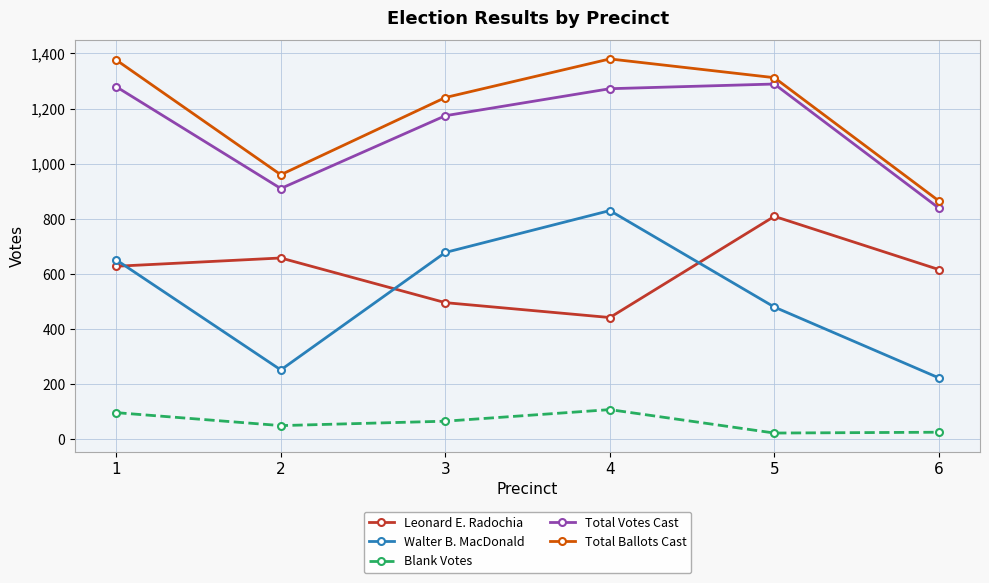

What is the average value of the Total Ballots Cast series?

1189